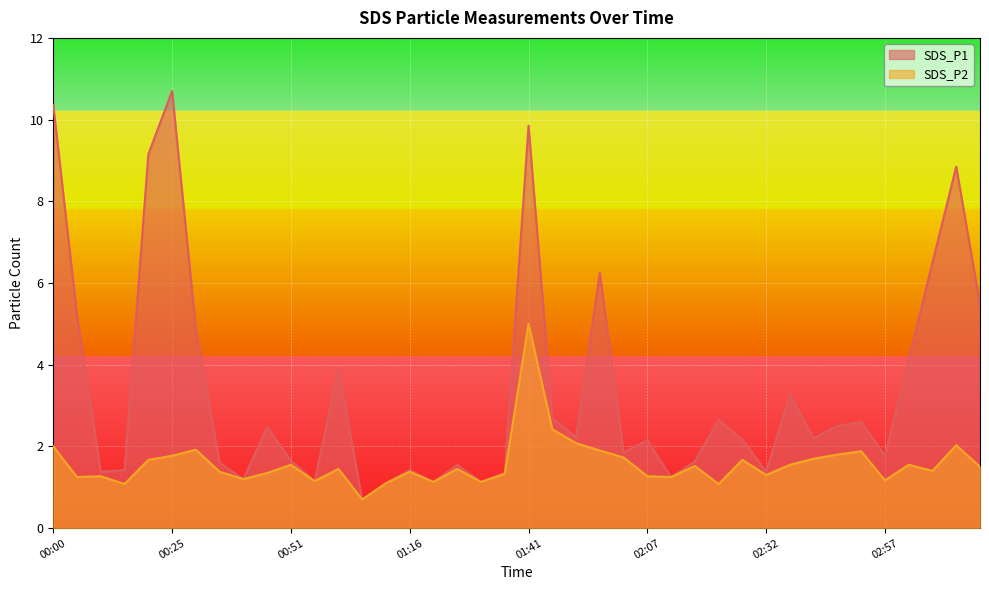

Reading left to right, what are all the values shown in this chart?

SDS_P1: 10.3	5.2	1.4	1.4	9.2	10.7	4.9	1.6	1.2	2.5	1.6	1.1	3.9	0.7	1.1	1.4	1.1	1.6	1.1	1.4	9.8	2.7	2.2	6.2	1.9	2.1	1.2	1.6	2.6	2.2	1.4	3.3	2.2	2.5	2.6	1.8	4.1	6.5	8.8	5.5
SDS_P2: 2.0	1.2	1.3	1.1	1.7	1.8	1.9	1.4	1.2	1.4	1.6	1.1	1.4	0.7	1.1	1.4	1.1	1.4	1.1	1.3	5.0	2.4	2.1	1.9	1.7	1.3	1.2	1.5	1.1	1.7	1.3	1.6	1.7	1.8	1.9	1.2	1.6	1.4	2.0	1.5